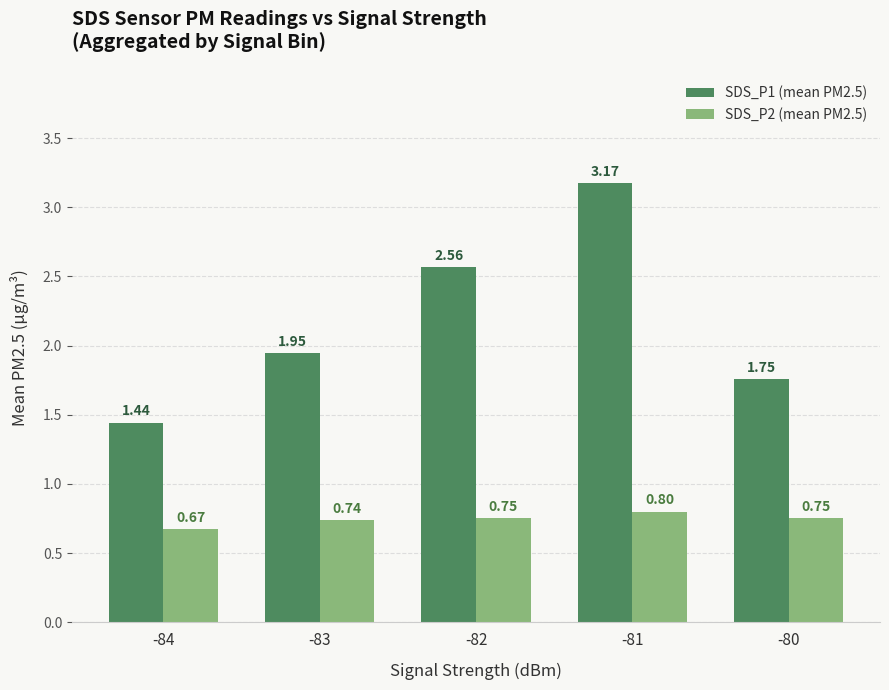

What is the sum of the SDS_P2 (mean PM2.5) values at -82 and -83?

1.5